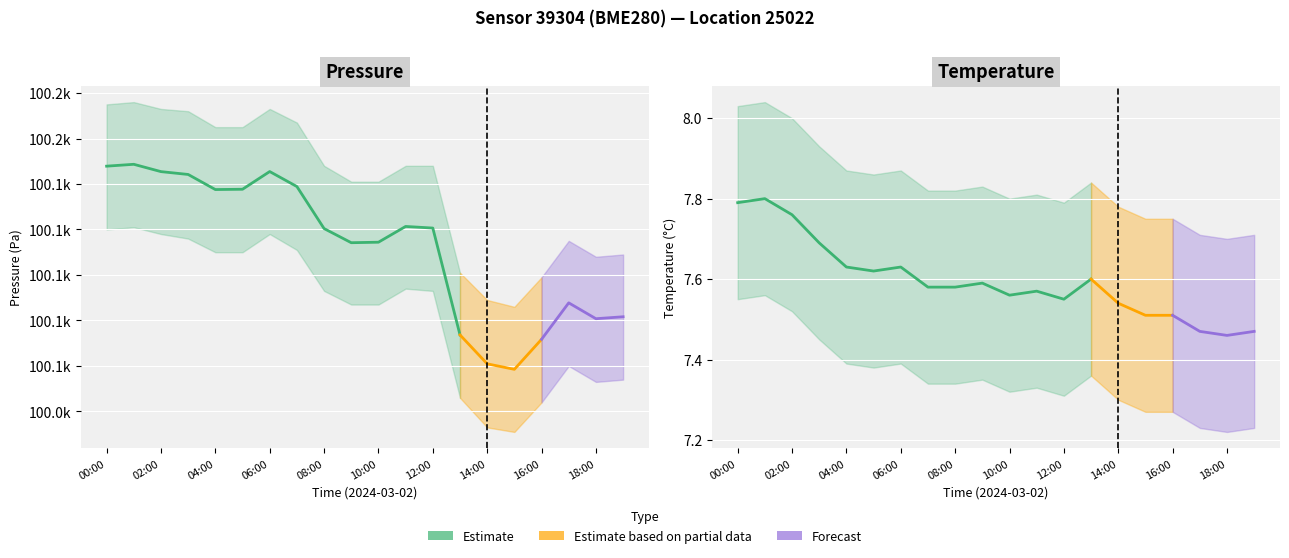

What is the lowest value of the pressure_lower series?

100031.0